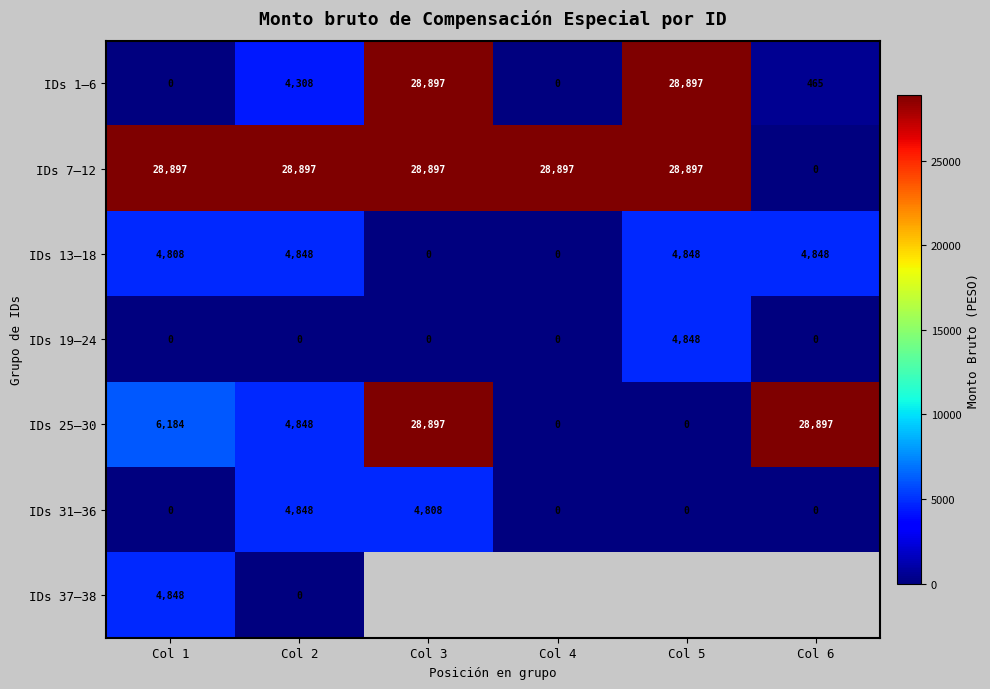

Count the IDs 25–30 values in the range 0 to 28897.

6